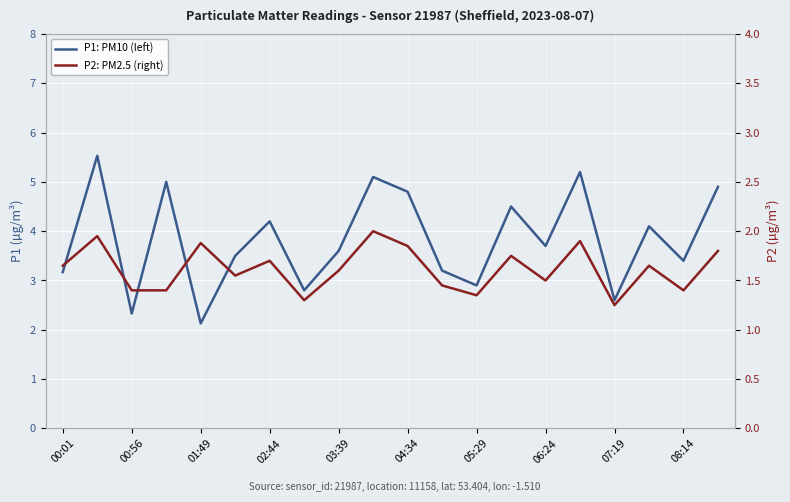

Which category has the lowest value in the P2: PM2.5 (right) series?

07:19